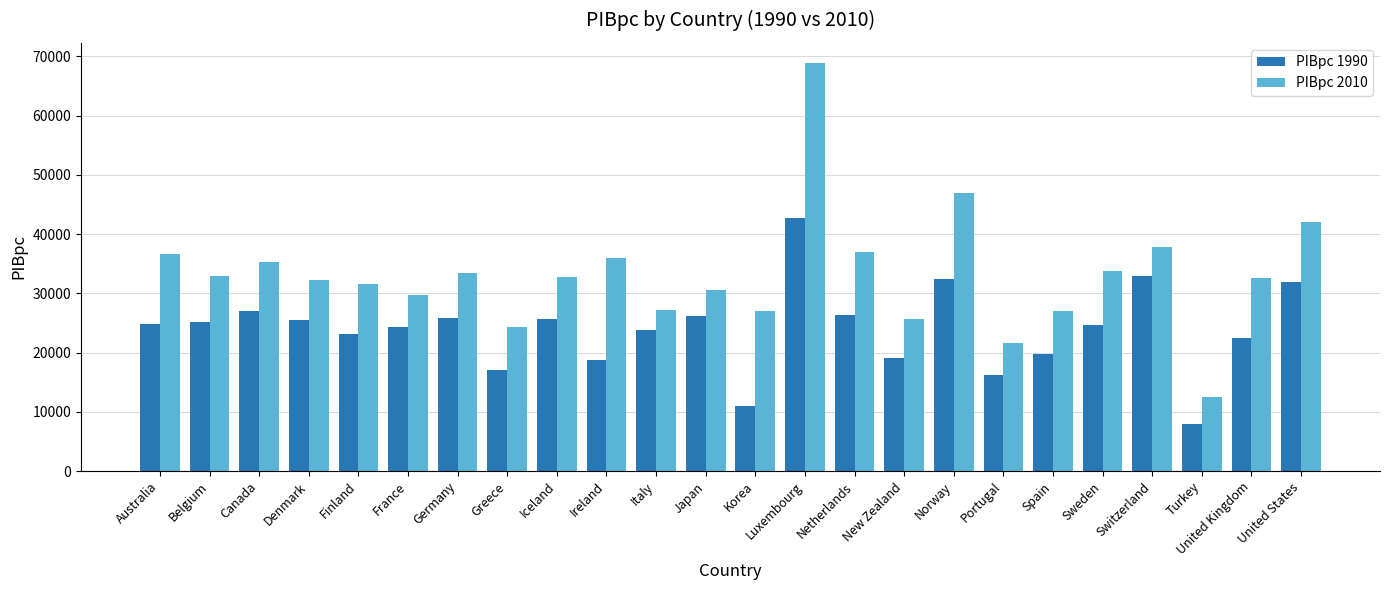

Rank the series at Australia from lowest to highest value.

PIBpc 1990, PIBpc 2010